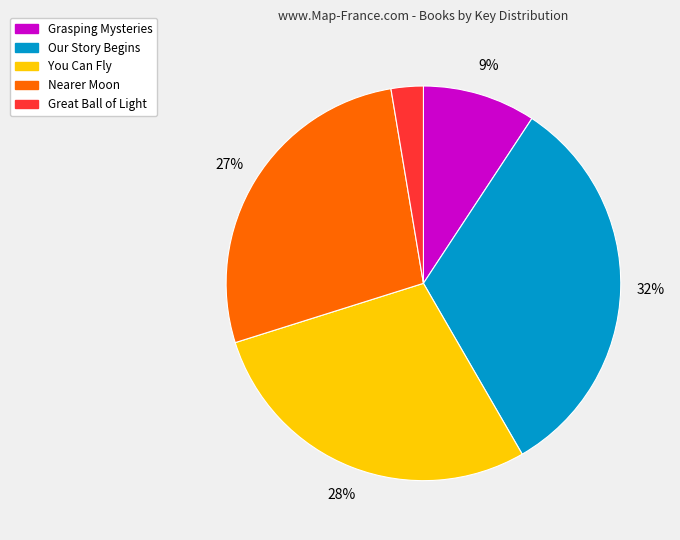

To the nearest percent, what is the difference between the Nearer Moon and Our Story Begins slice percentages?

5%